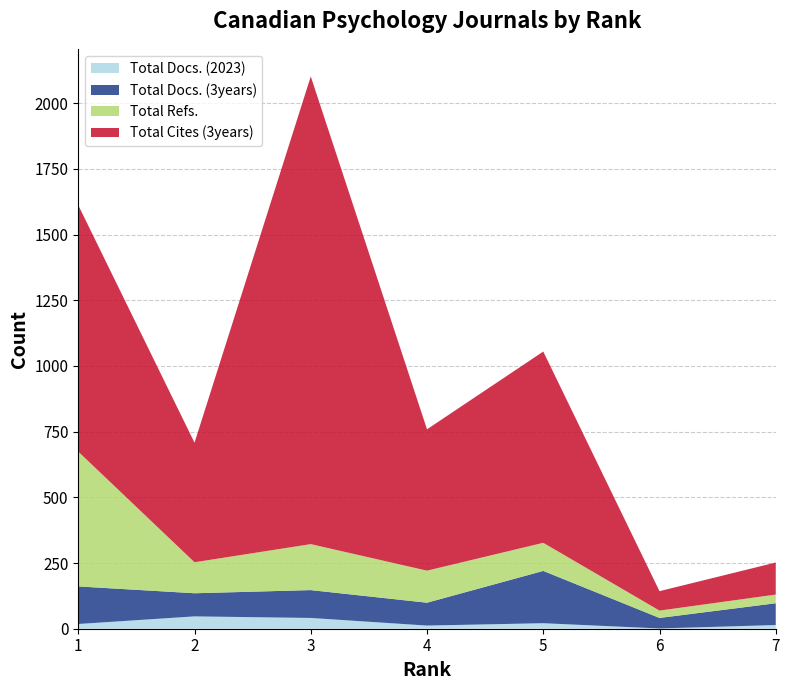

Reading left to right, extract all data points from this chart.

Total Docs. (2023): 18	47	41	12	21	1	14
Total Docs. (3years): 143	88	106	87	199	40	83
Total Refs.: 513	118	175	122	107	28	33
Total Cites (3years): 938	455	1780	538	728	74	122